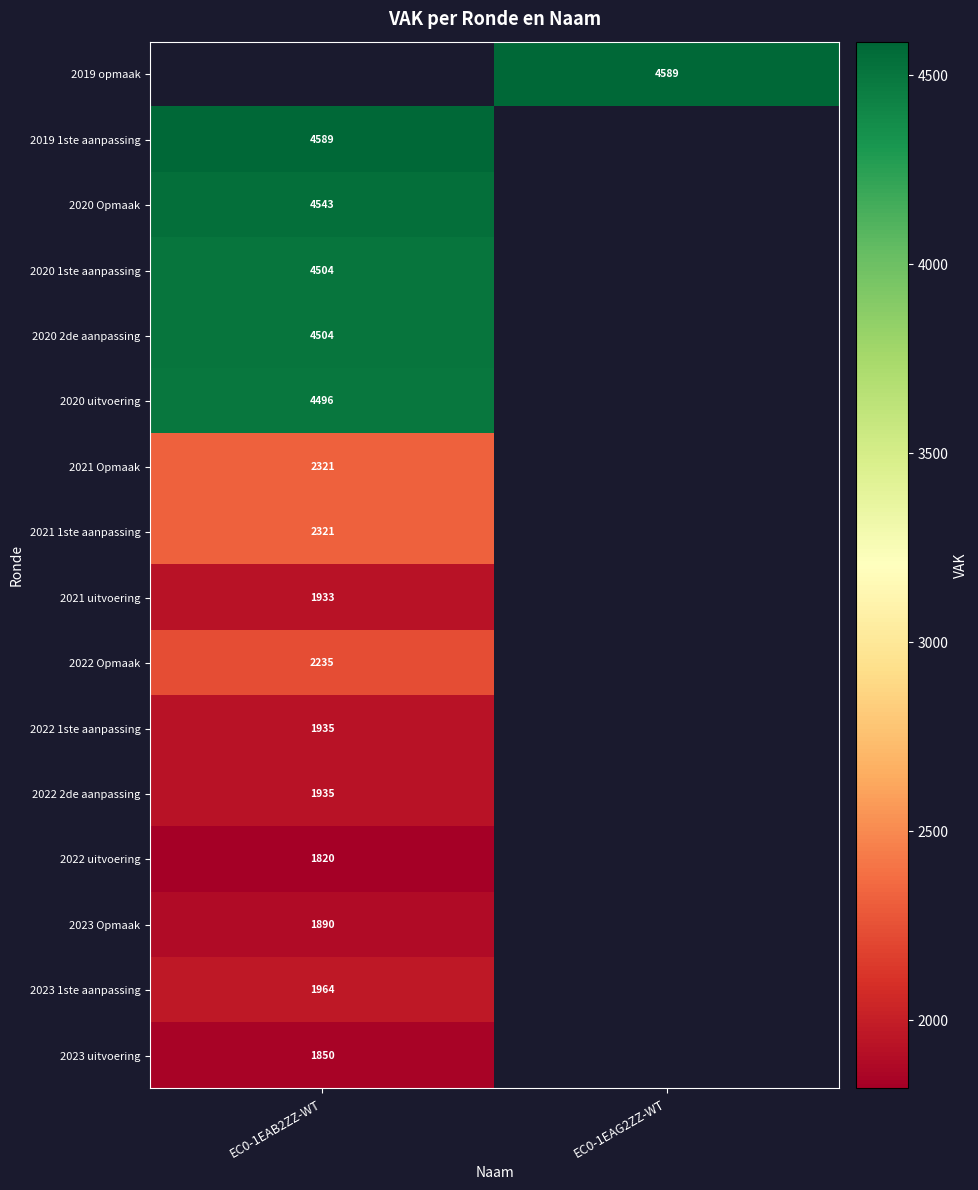

Is the value of 2019 opmaak at EC0-1EAG2ZZ-WT greater than the value of 2021 uitvoering at EC0-1EAB2ZZ-WT?

Yes